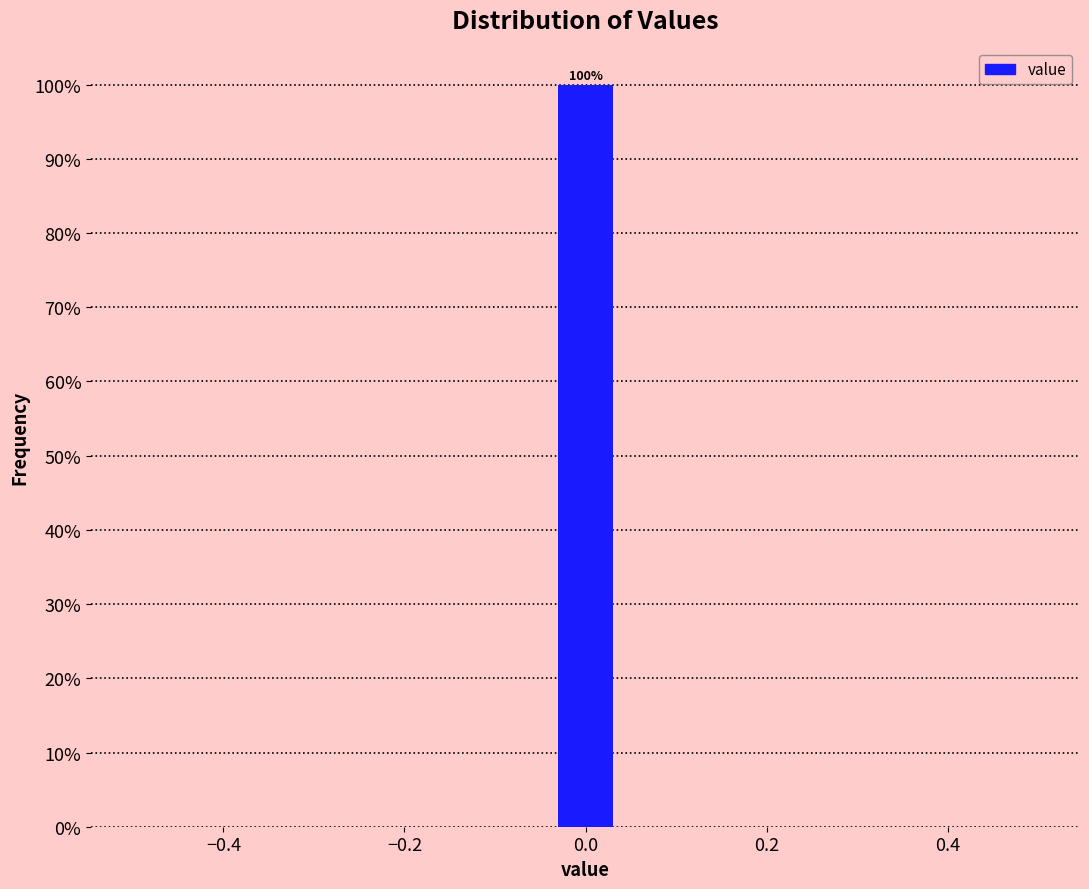

Around what value on the x-axis is the tallest bar? Give the approximate position of its centre, as read against the axis.

0.00